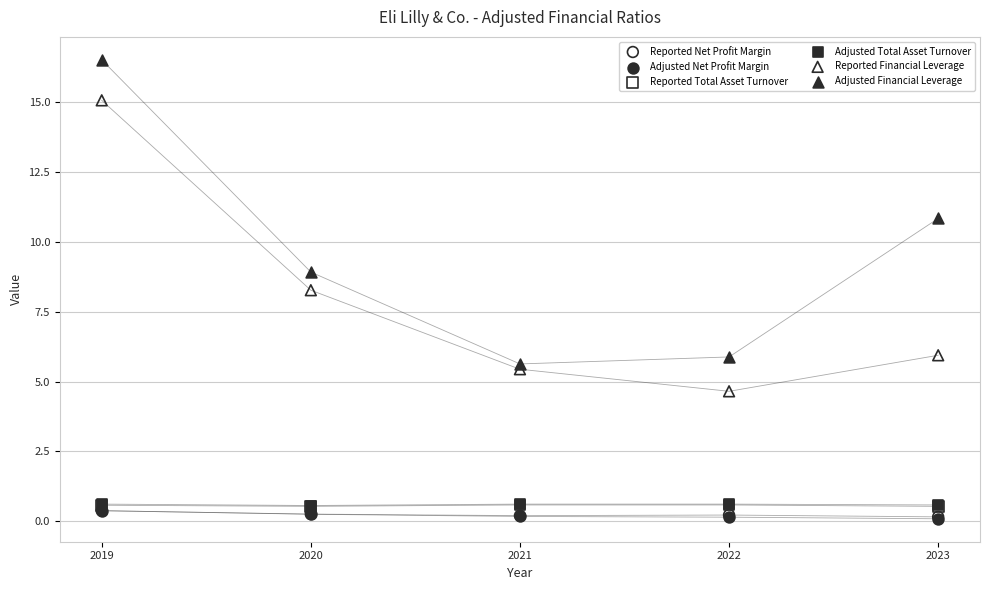

What are all the series names shown in the legend?

Reported Net Profit Margin, Adjusted Net Profit Margin, Reported Total Asset Turnover, Adjusted Total Asset Turnover, Reported Financial Leverage, Adjusted Financial Leverage